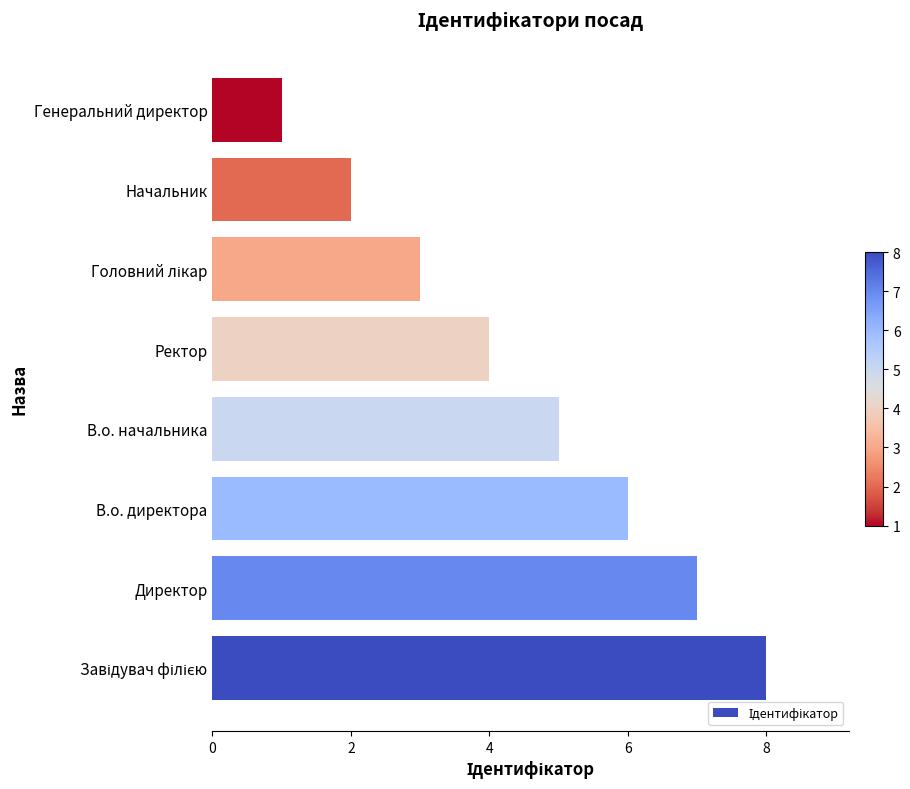

What is the ratio of the value at В.о. начальника to the value at Генеральний директор?

5.0